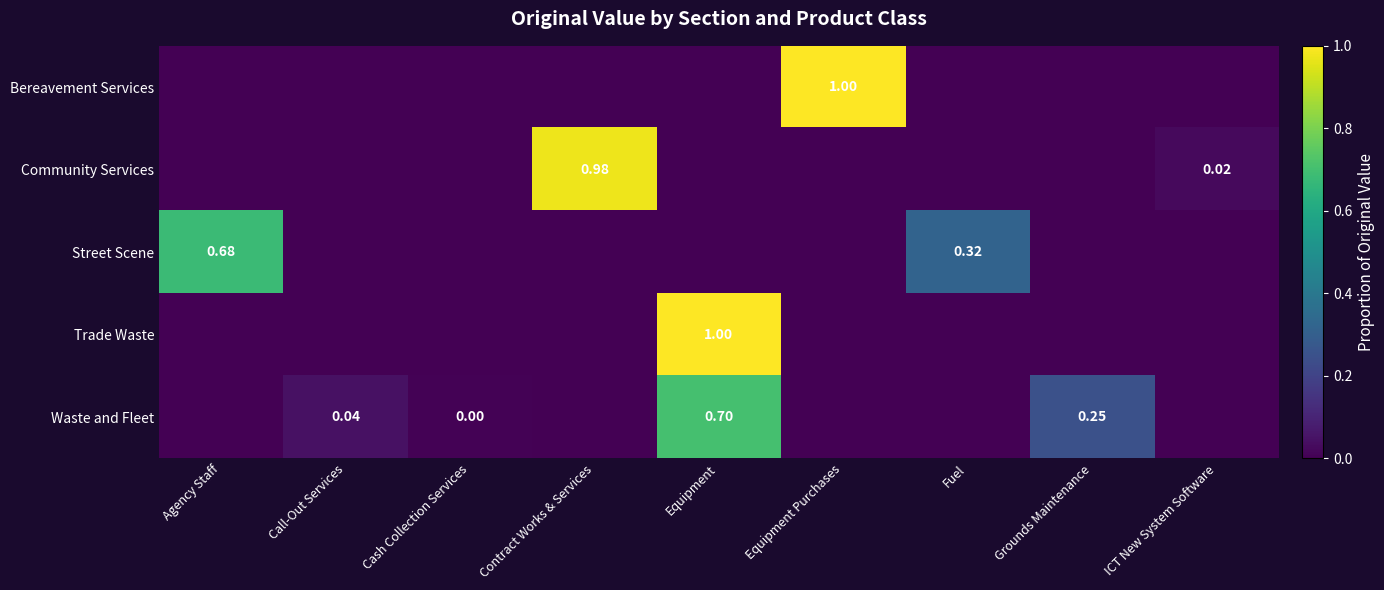

What is the greatest value displayed?

1.0